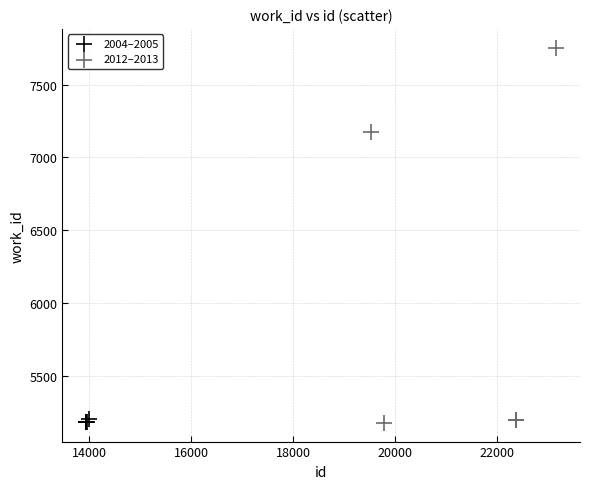

Which series contains the highest Y value?

2012–2013